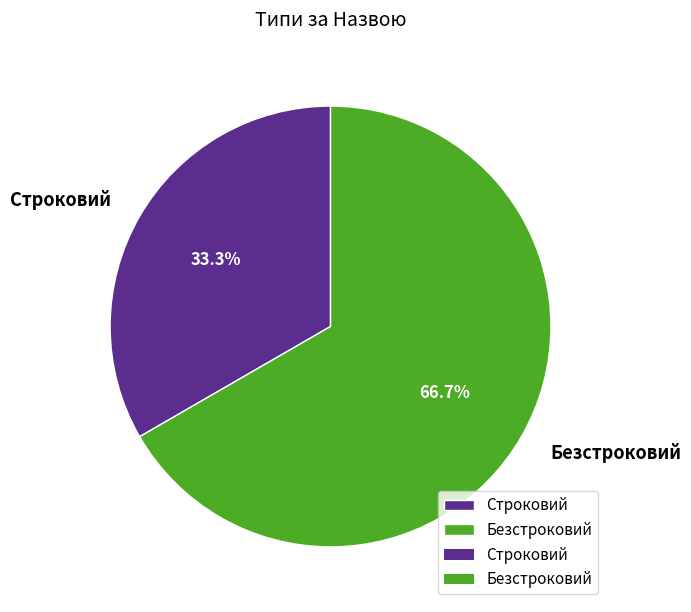

What percentage is the Безстроковий slice, to the nearest percent?

67%